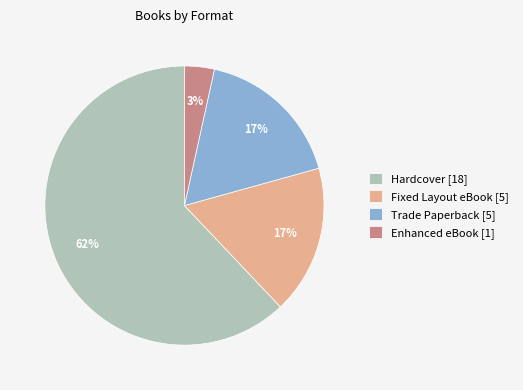

To the nearest percent, what percentage of the pie is Trade Paperback?

17%